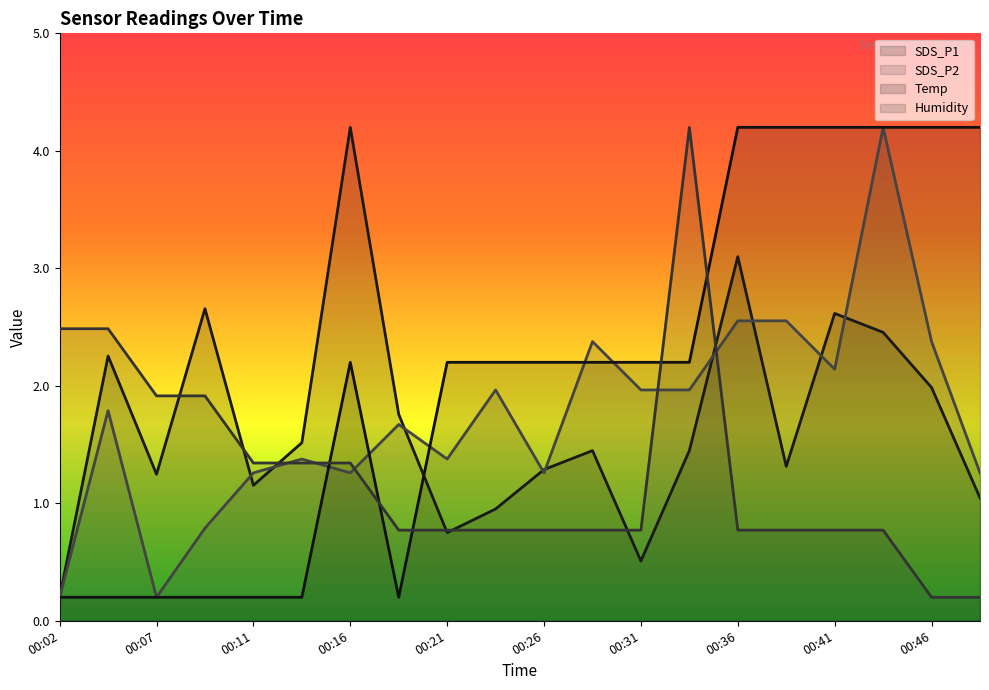

What value does the Temp series have at 00:02?

0.2